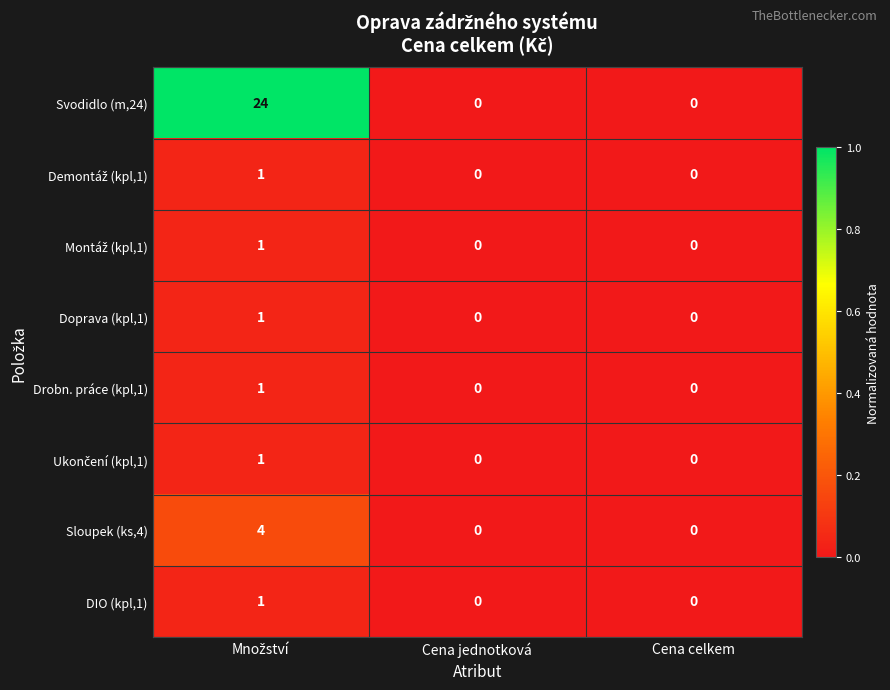

How many distinct data groups are displayed?

8